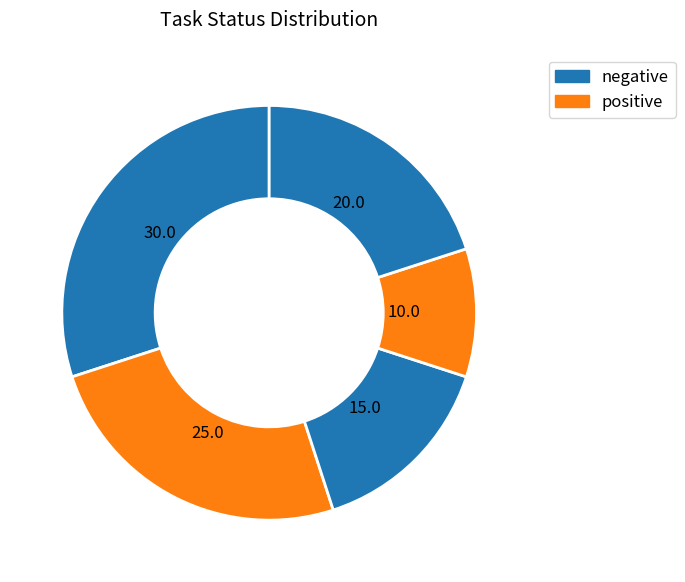

Count the number of slices in the pie.

5